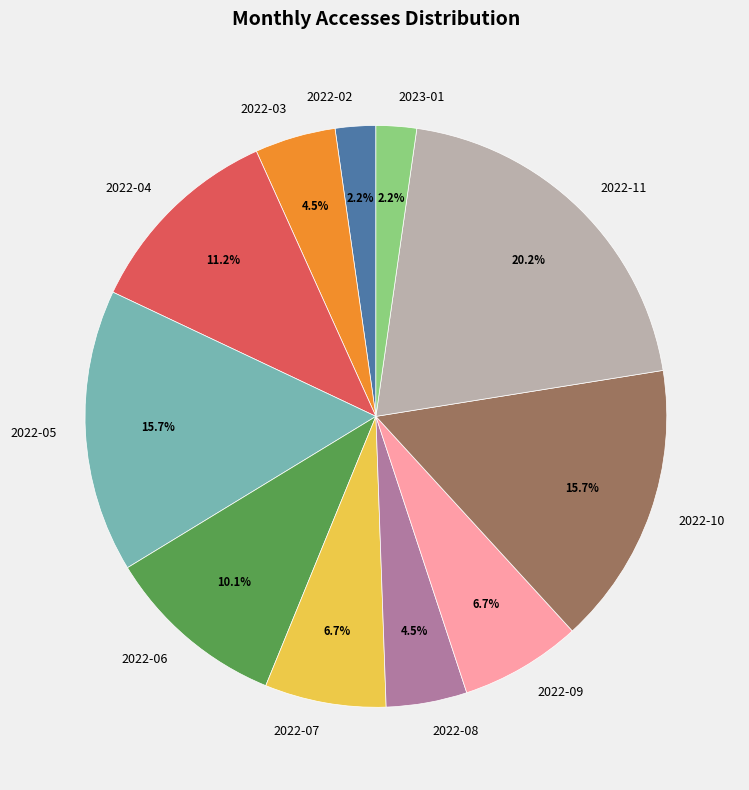

Is there a majority slice in this chart?

No